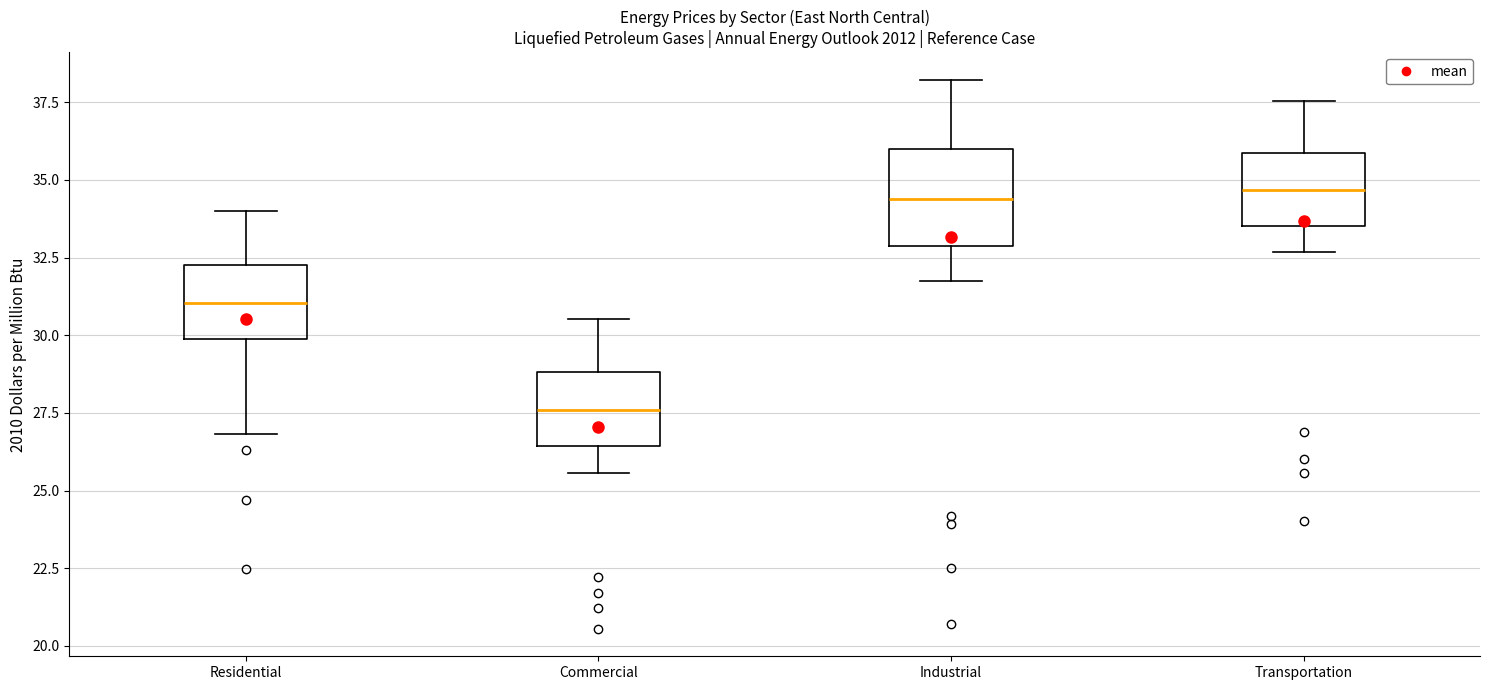

Which box's median line is the lowest?

Commercial